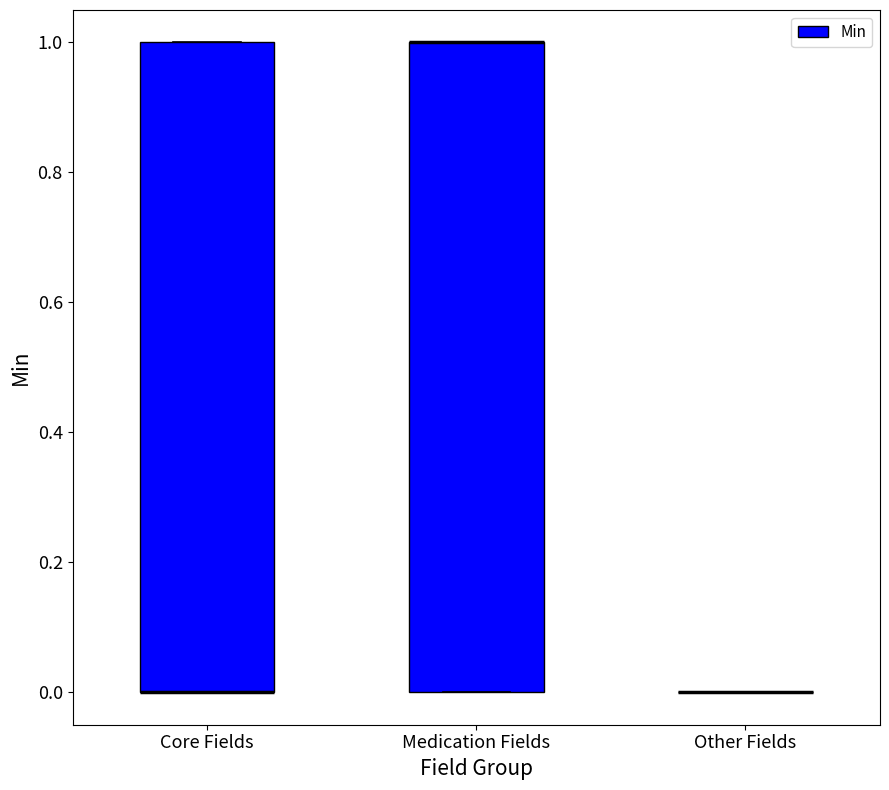

Reading left to right, read every box against the y-axis: the position of its median line, the range the box covers, and the ends of its whiskers. The values are not printed on the chart, so give them approximately, as read against the axis.

Core Fields: median 0 (drawn on the box's lower edge), box 0 to 1, whiskers 0 to 1
Medication Fields: median 1 (drawn on the box's upper edge), box 0 to 1, whiskers 0 to 1
Other Fields: box collapsed to a line at 0, whiskers 0 to 0